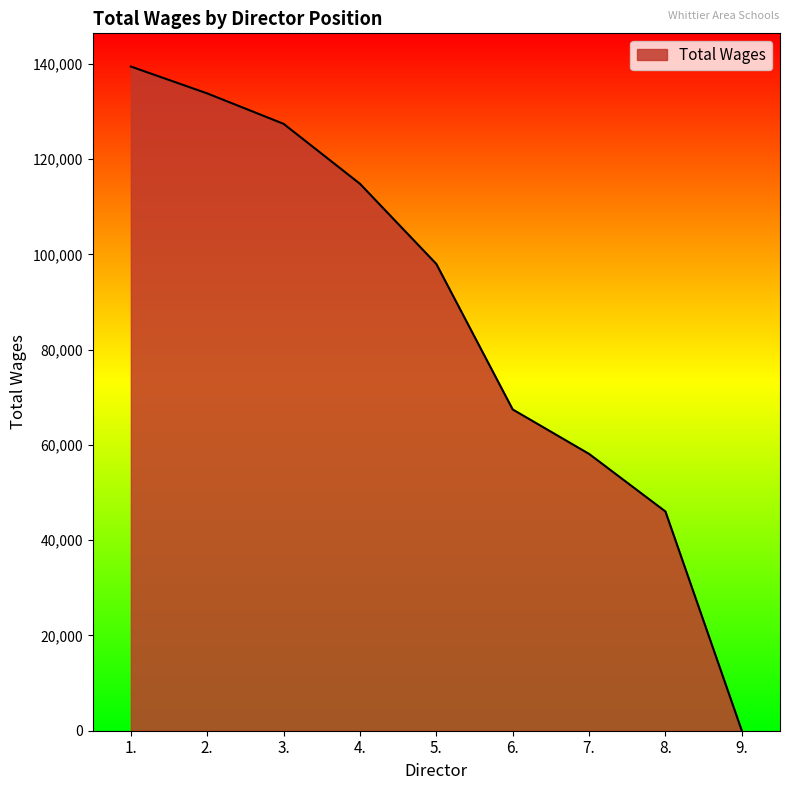

Where is the data nearest to the value 69705?

6.